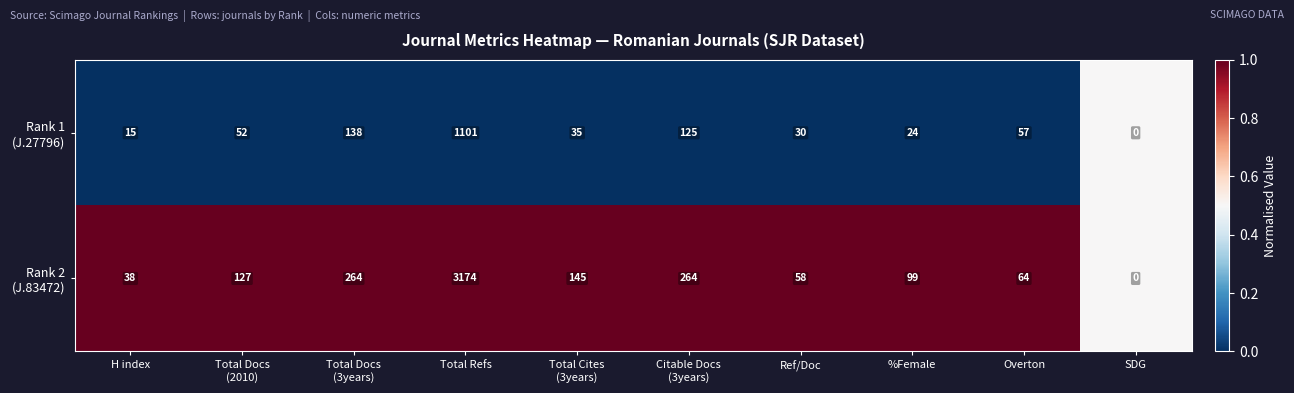

Which label corresponds to the largest value in the chart?

Total Refs